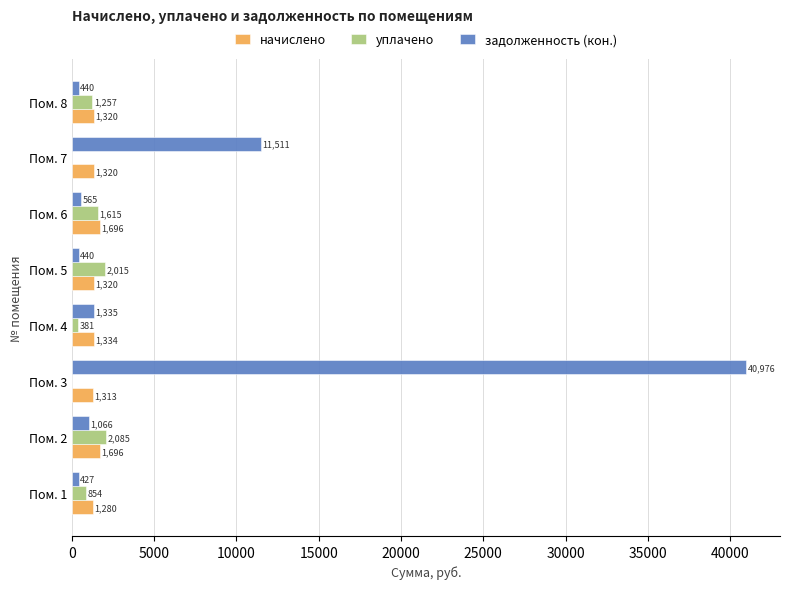

What value does the уплачено series have at Пом. 6?

1615.4